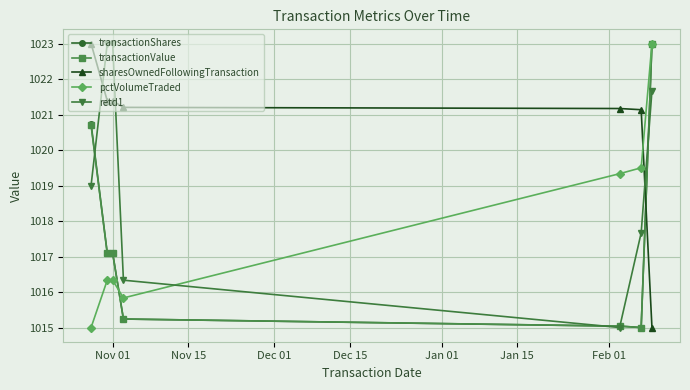

What is the highest value of the transactionValue series?

1023.0